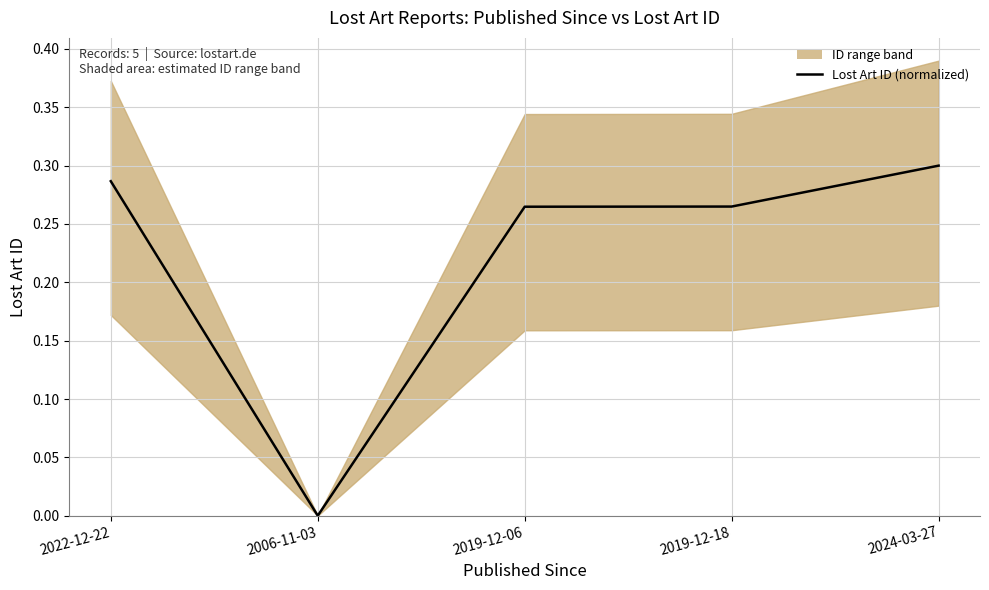

Reading right to left, transcribe all the data shown in this chart.

0.3	0.3	0.3	0.0	0.3